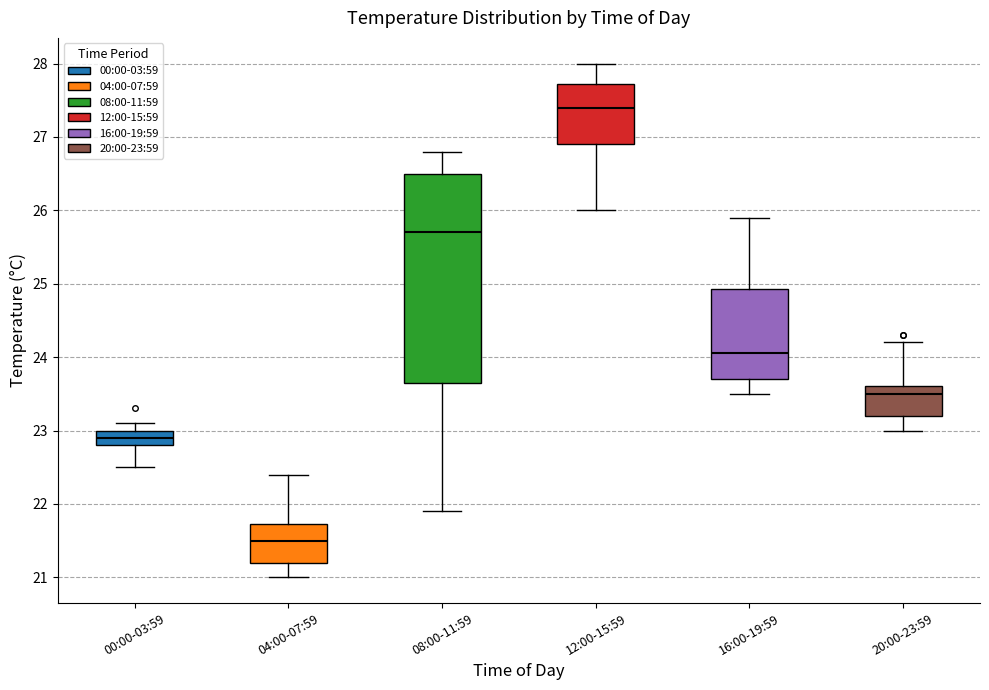

Which box is the tallest, from its lower edge to its upper edge?

08:00-11:59